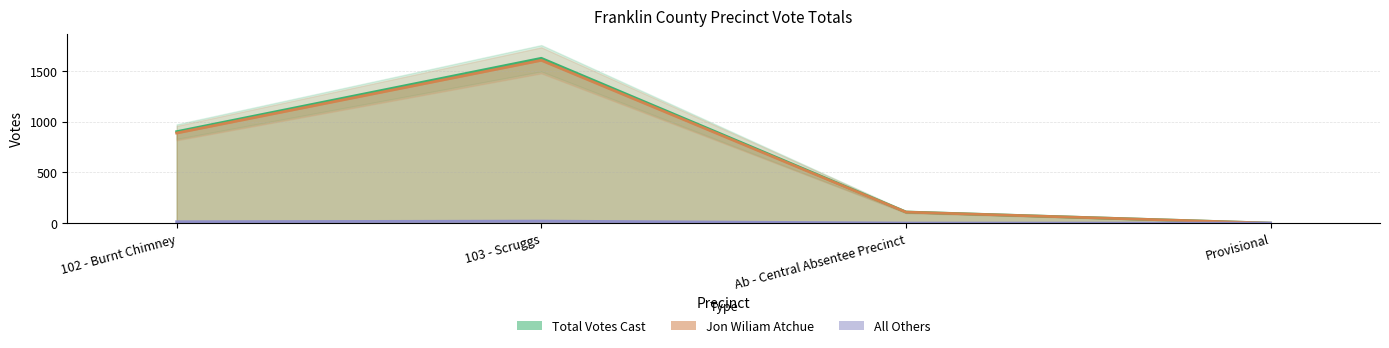

List the labels in order of Total Votes Cast value, largest first.

103 - Scruggs, 102 - Burnt Chimney, Ab - Central Absentee Precinct, Provisional